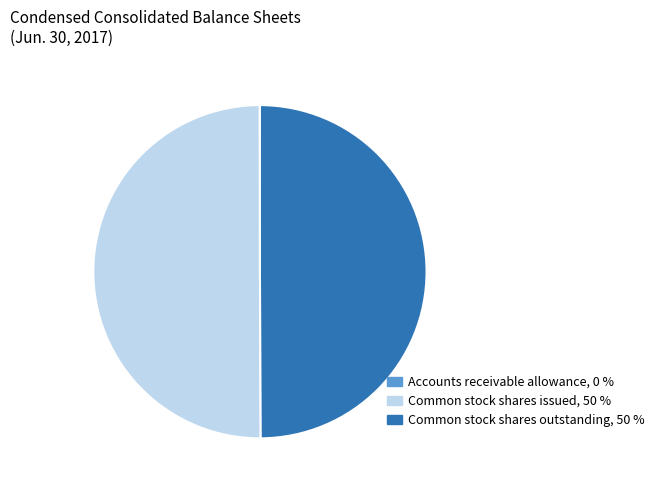

The Common stock shares issued slice represents 63% of the pie. True or false?

False